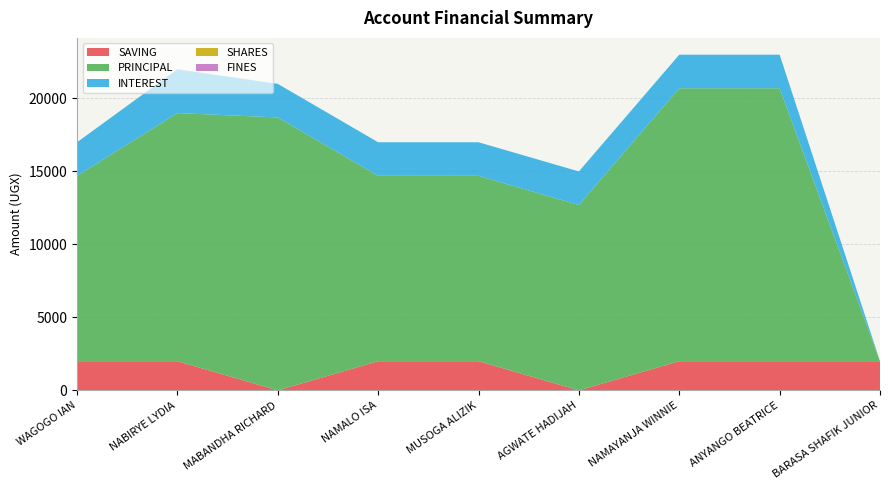

Reading left to right, extract all data points from this chart.

SAVING: WAGOGO IAN=2000	NABIRYE LYDIA=2000	MABANDHA RICHARD=0	NAMALO ISA=2000	MUSOGA ALIZIK=2000	AGWATE HADIJAH=0	NAMAYANJA WINNIE=2000	ANYANGO BEATRICE=2000	BARASA SHAFIK JUNIOR=2000
PRINCIPAL: WAGOGO IAN=12700	NABIRYE LYDIA=17000	MABANDHA RICHARD=18700	NAMALO ISA=12700	MUSOGA ALIZIK=12700	AGWATE HADIJAH=12700	NAMAYANJA WINNIE=18700	ANYANGO BEATRICE=18700	BARASA SHAFIK JUNIOR=0
INTEREST: WAGOGO IAN=2300	NABIRYE LYDIA=3000	MABANDHA RICHARD=2300	NAMALO ISA=2300	MUSOGA ALIZIK=2300	AGWATE HADIJAH=2300	NAMAYANJA WINNIE=2300	ANYANGO BEATRICE=2300	BARASA SHAFIK JUNIOR=0
SHARES: WAGOGO IAN=0	NABIRYE LYDIA=0	MABANDHA RICHARD=0	NAMALO ISA=0	MUSOGA ALIZIK=0	AGWATE HADIJAH=0	NAMAYANJA WINNIE=0	ANYANGO BEATRICE=0	BARASA SHAFIK JUNIOR=0
FINES: WAGOGO IAN=0	NABIRYE LYDIA=0	MABANDHA RICHARD=0	NAMALO ISA=0	MUSOGA ALIZIK=0	AGWATE HADIJAH=0	NAMAYANJA WINNIE=0	ANYANGO BEATRICE=0	BARASA SHAFIK JUNIOR=0